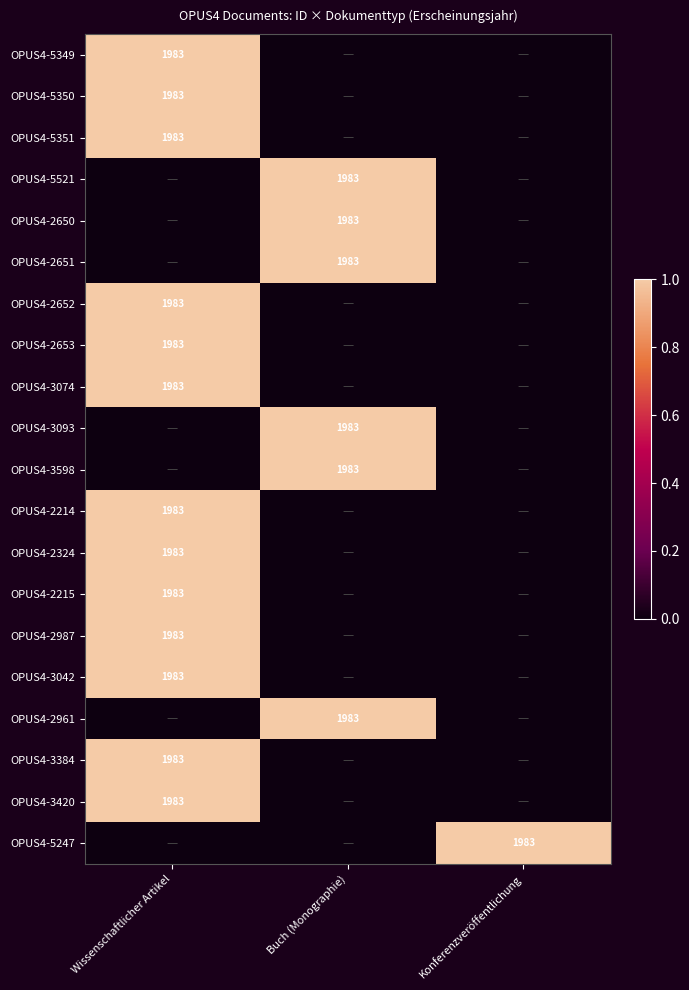

The OPUS4-3042 series shows 1983 at Wissenschaftlicher Artikel. True or false?

True